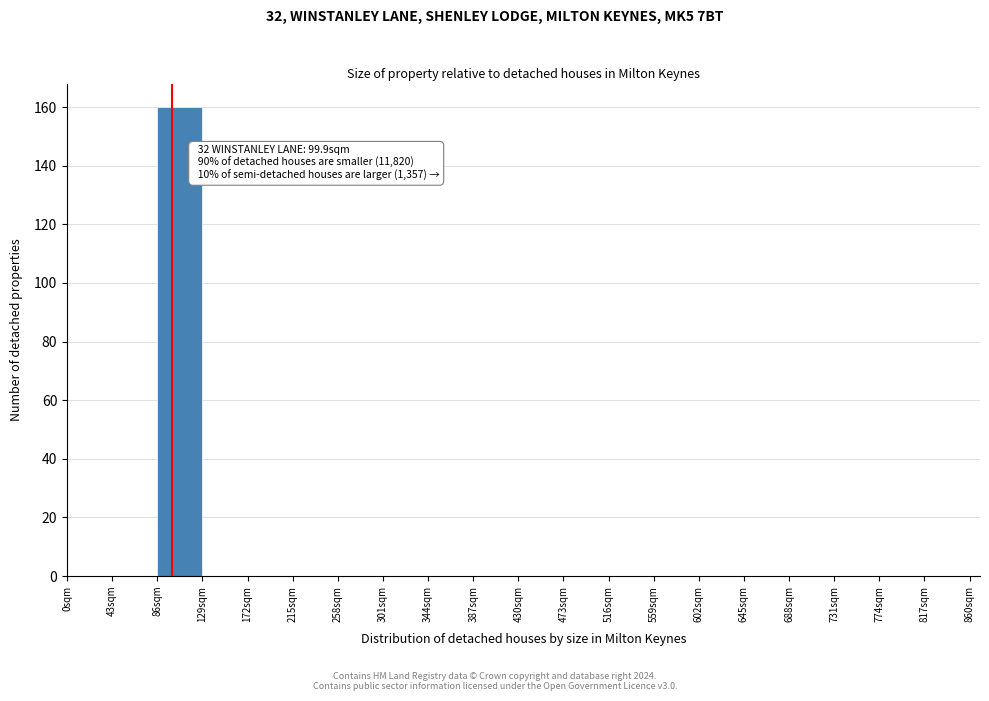

Which range on the x-axis has the tallest bar?

86 to 129